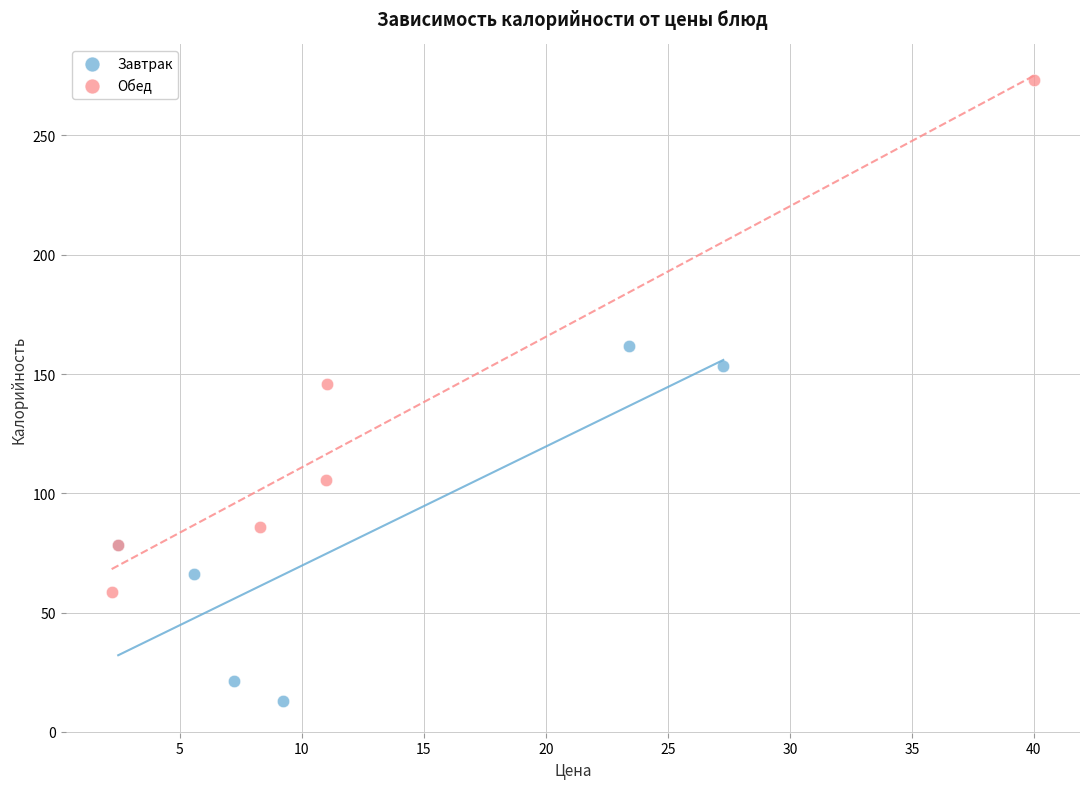

Which series reaches the minimum Y coordinate?

Завтрак